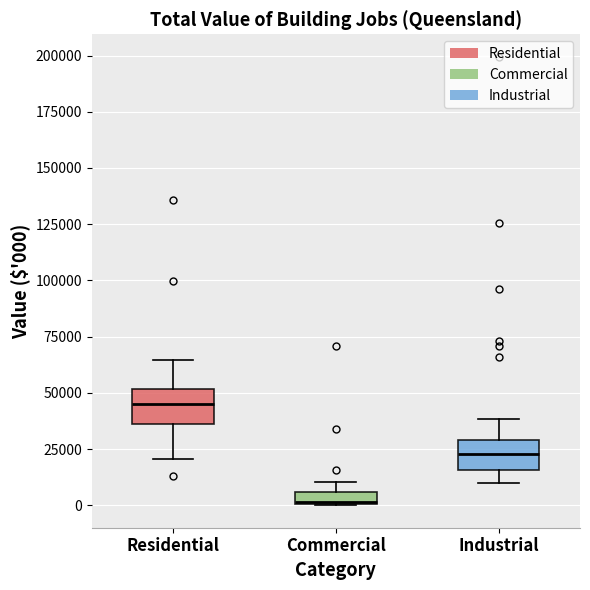

Which box has the highest median line?

Residential